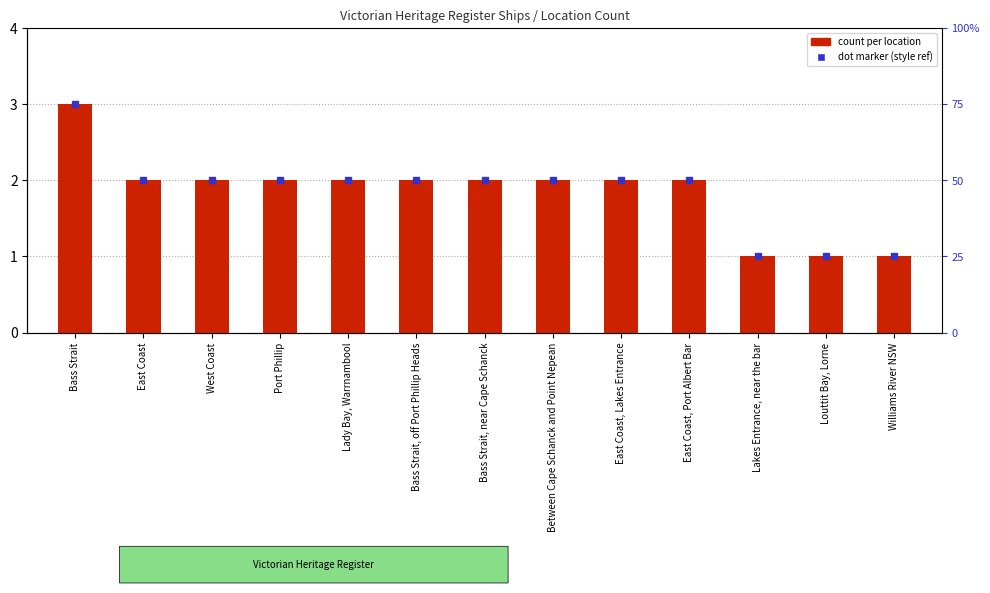

What is the maximum value shown in the chart?

3